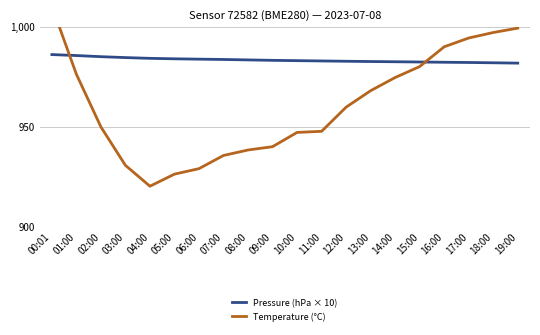

What is the sum of all Temperature (°C) values?

19214.2